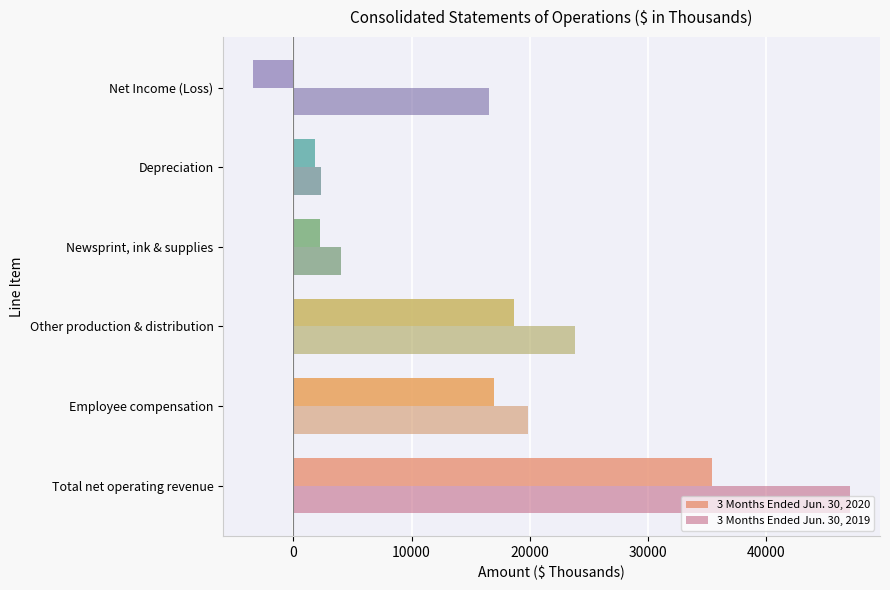

List the series in order of their peak value, lowest first.

3 Months Ended Jun. 30, 2020, 3 Months Ended Jun. 30, 2019